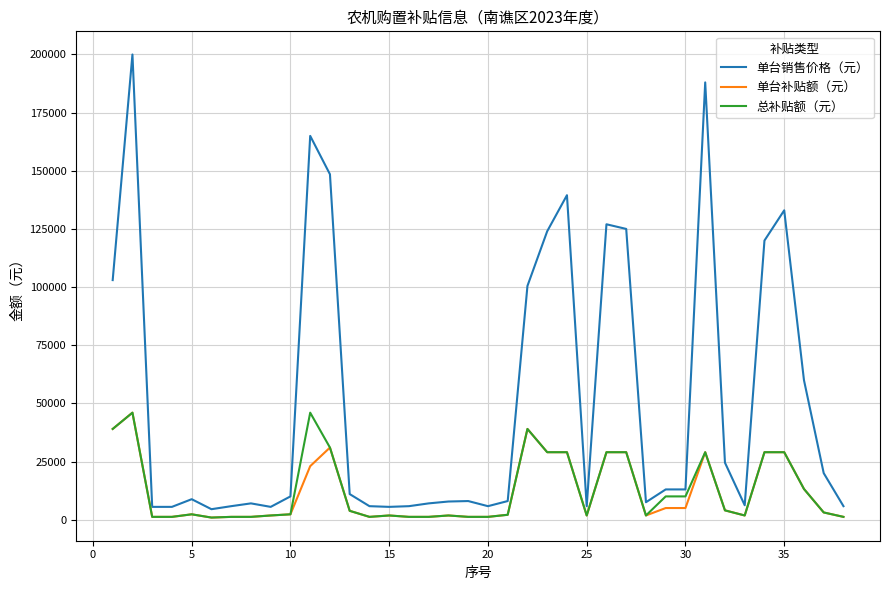

Which series has the widest spread of values?

单台销售价格（元）